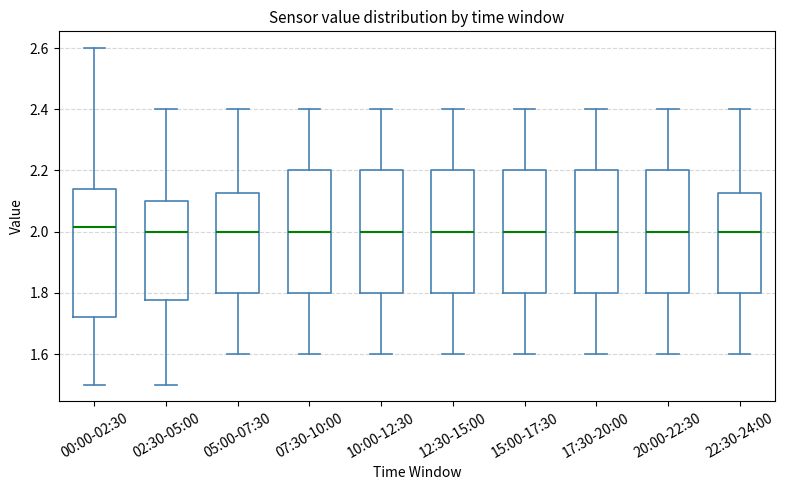

Reading left to right, read every box against the y-axis: the position of its median line, the range the box covers, and the ends of its whiskers. The values are not printed on the chart, so give them approximately, as read against the axis.

00:00-02:30: median 2.02, box 1.72 to 2.14, whiskers 1.50 to 2.60
02:30-05:00: median 2.00, box 1.78 to 2.10, whiskers 1.50 to 2.40
05:00-07:30: median 2.00, box 1.80 to 2.12, whiskers 1.60 to 2.40
07:30-10:00: median 2.00, box 1.80 to 2.20, whiskers 1.60 to 2.40
10:00-12:30: median 2.00, box 1.80 to 2.20, whiskers 1.60 to 2.40
12:30-15:00: median 2.00, box 1.80 to 2.20, whiskers 1.60 to 2.40
15:00-17:30: median 2.00, box 1.80 to 2.20, whiskers 1.60 to 2.40
17:30-20:00: median 2.00, box 1.80 to 2.20, whiskers 1.60 to 2.40
20:00-22:30: median 2.00, box 1.80 to 2.20, whiskers 1.60 to 2.40
22:30-24:00: median 2.00, box 1.80 to 2.12, whiskers 1.60 to 2.40